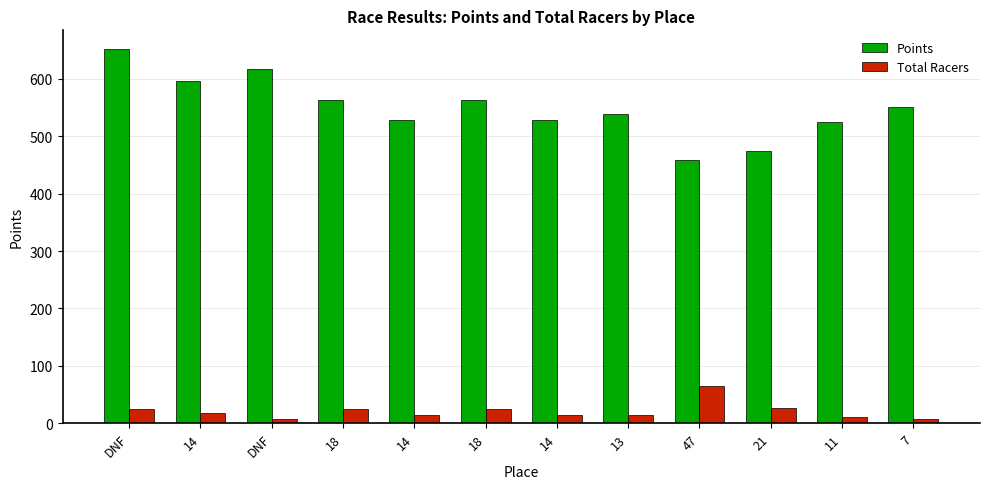

Rank the series at 13 from highest to lowest value.

Points, Total Racers